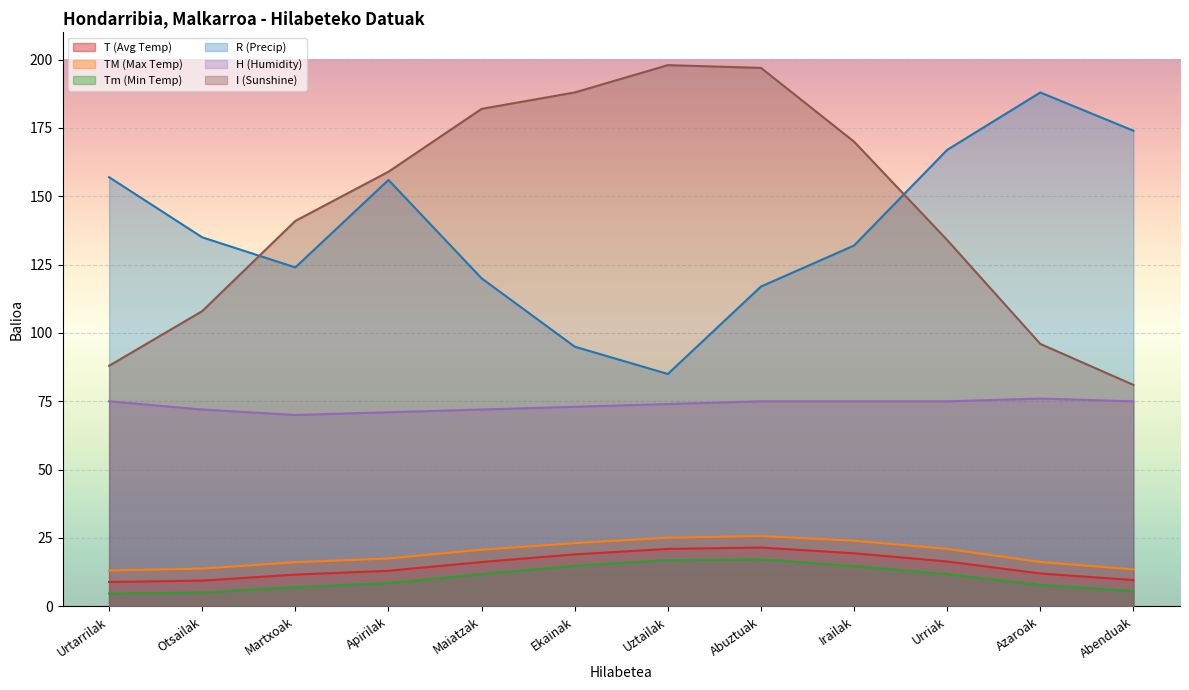

At which label does H (Humidity) first exceed 75?

Azaroak